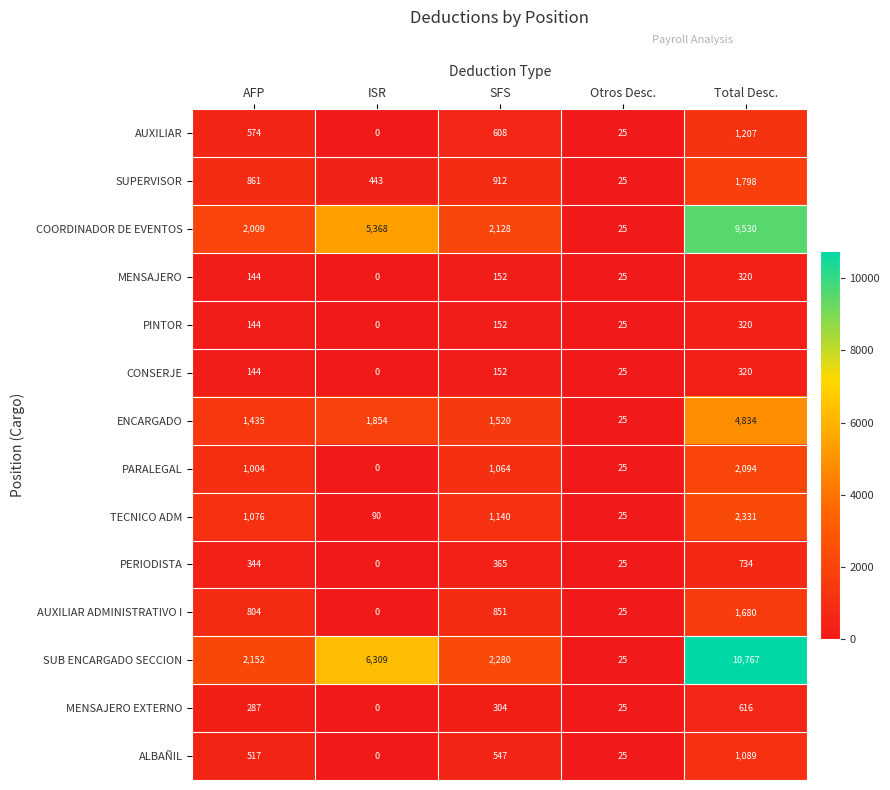

What is the average value of the MENSAJERO EXTERNO series?

246